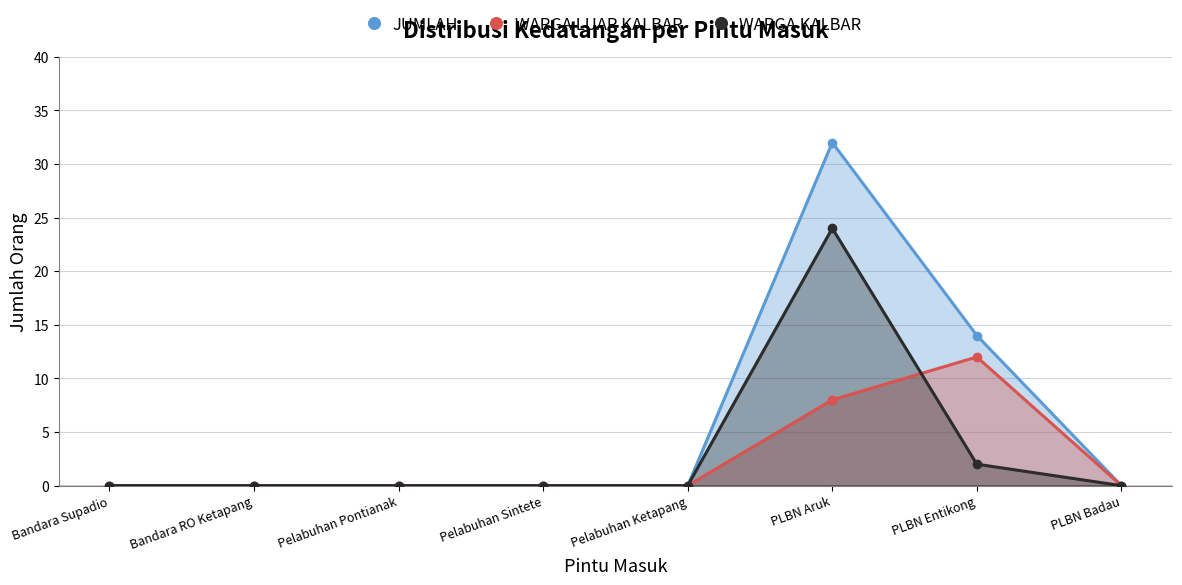

True or false: WARGA KALBAR and JUMLAH intersect in this chart.

False